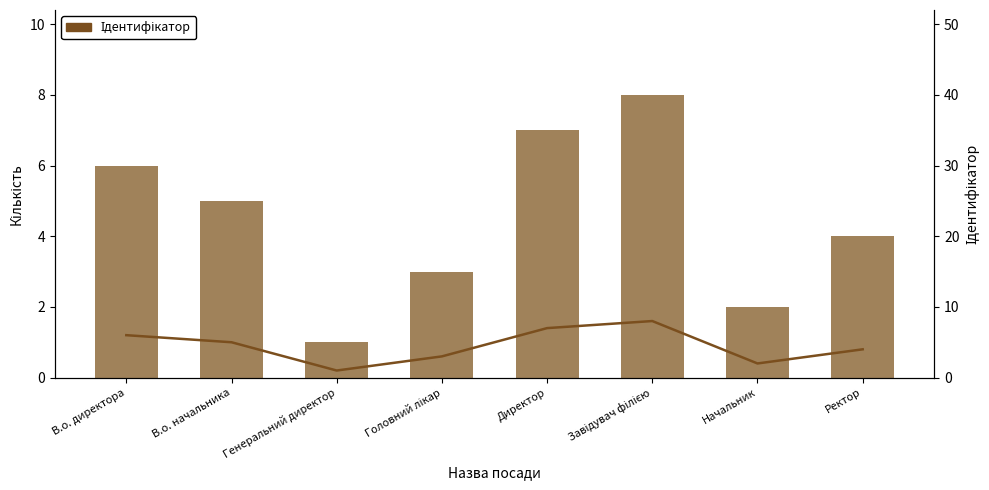

True or false: Ідентифікатор has a value of 6 at В.о. директора.

True